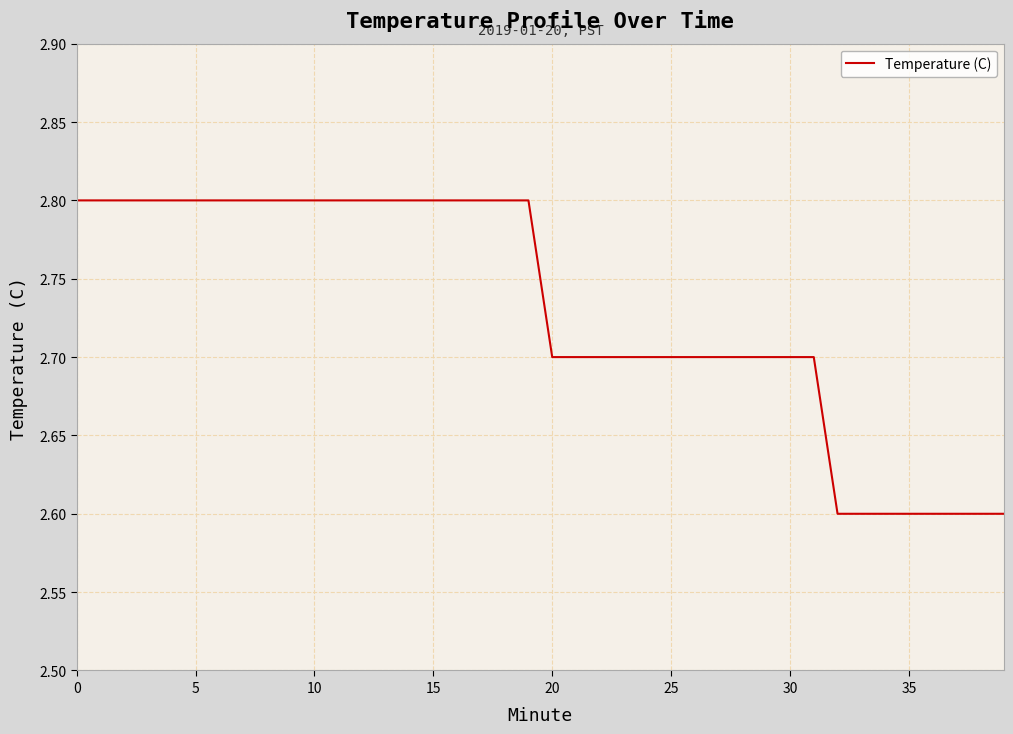

What is the minimum value shown in the chart?

2.6